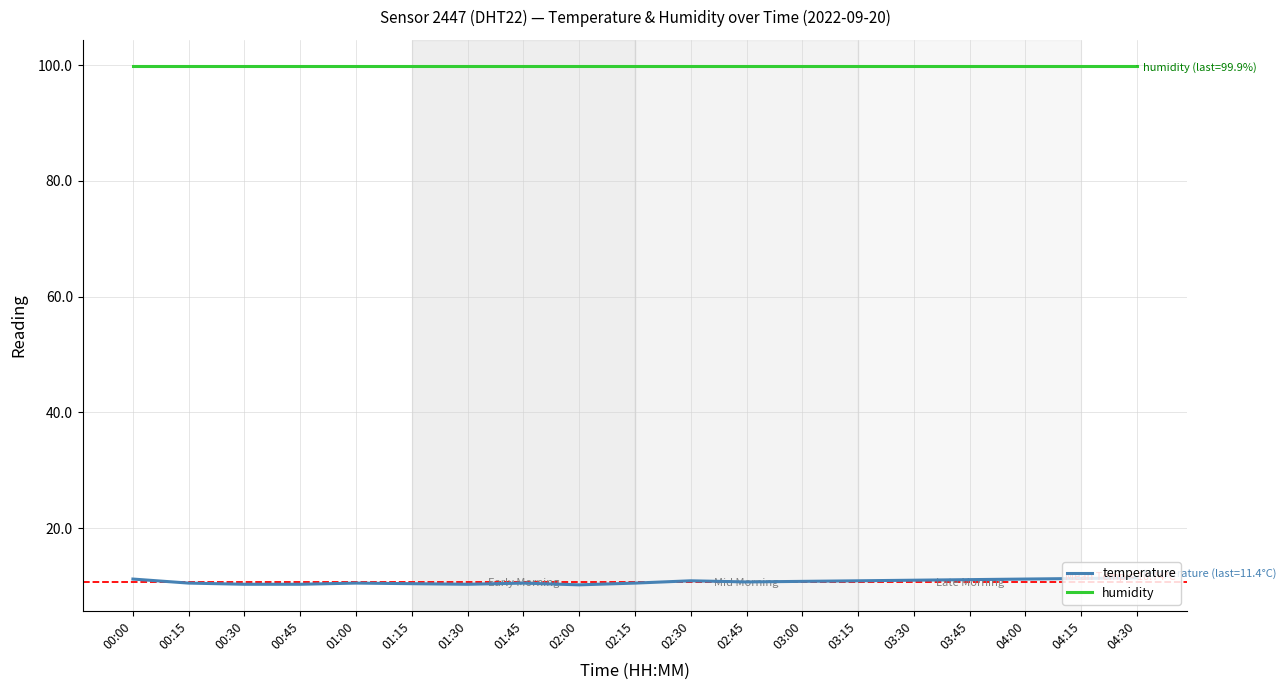

In temperature, how many points are higher than both neighbors (excluding endpoints)?

3